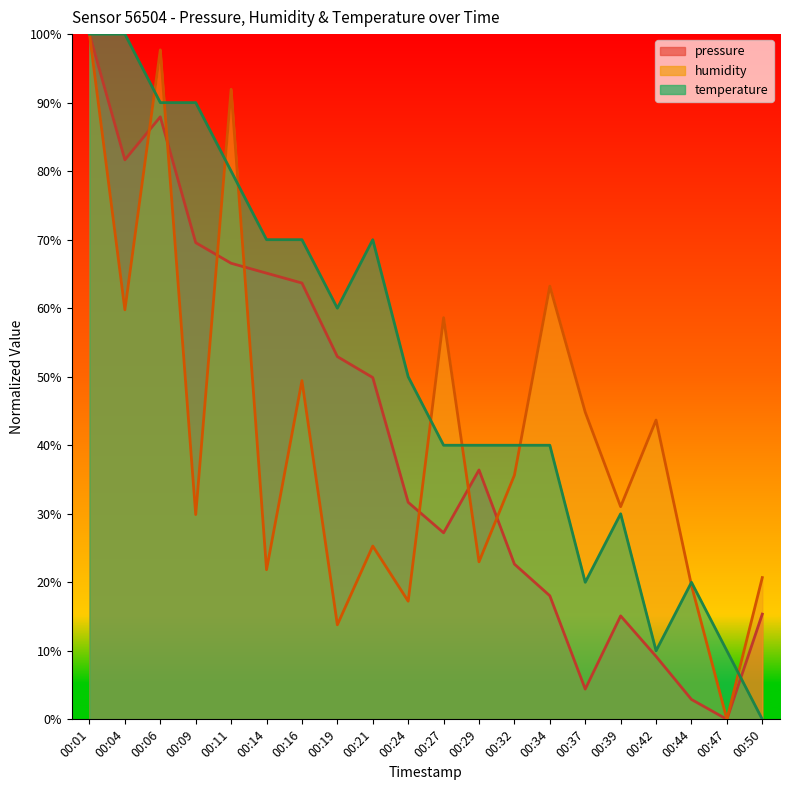

Does the chart have visible grid lines?

No